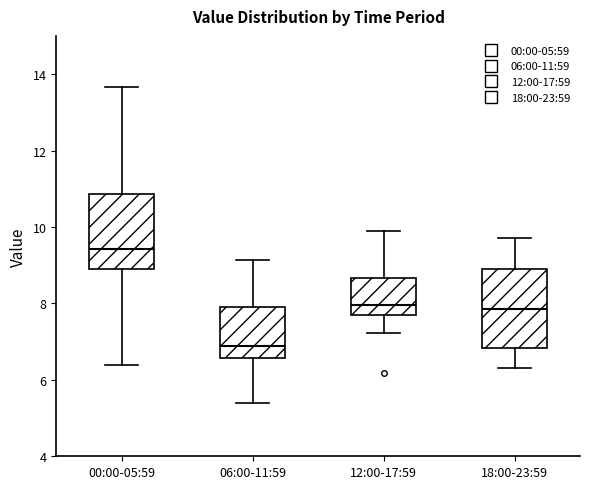

Reading left to right, transcribe this box plot: for each box, give where its median line is, the range the box spans, and where its two whiskers end, as read against the y-axis. The values are not printed on the chart, so give them approximately, as read against the axis.

00:00-05:59: median 9.4, box 9.0 to 10.8, whiskers 6.4 to 13.6
06:00-11:59: median 6.8, box 6.6 to 8.0, whiskers 5.4 to 9.2
12:00-17:59: median 8.0, box 7.6 to 8.6, whiskers 7.2 to 10.0
18:00-23:59: median 7.8, box 6.8 to 9.0, whiskers 6.4 to 9.8